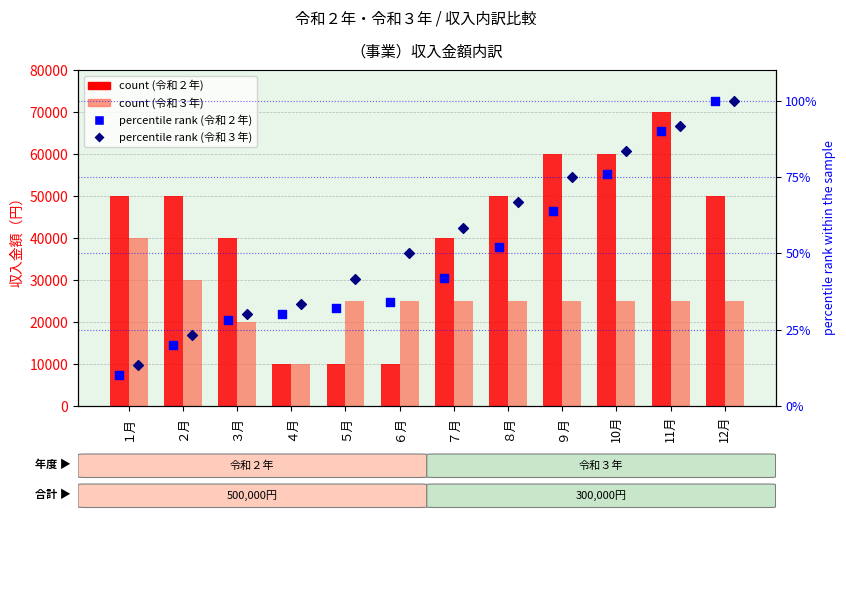

Which series has the widest spread of Y values?

令和２年 count